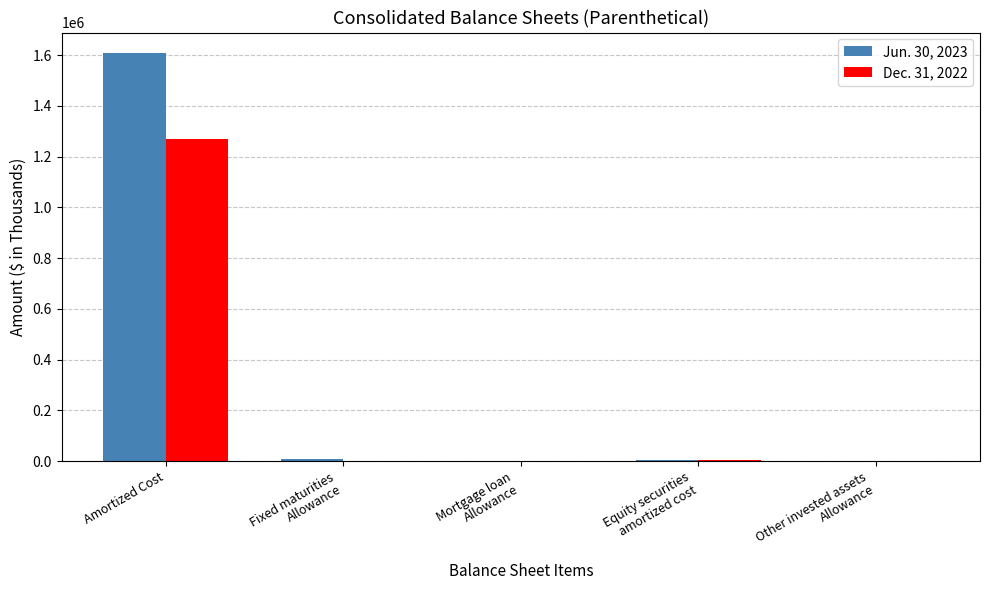

Are the bars grouped side by side (vs. stacked)?

Yes